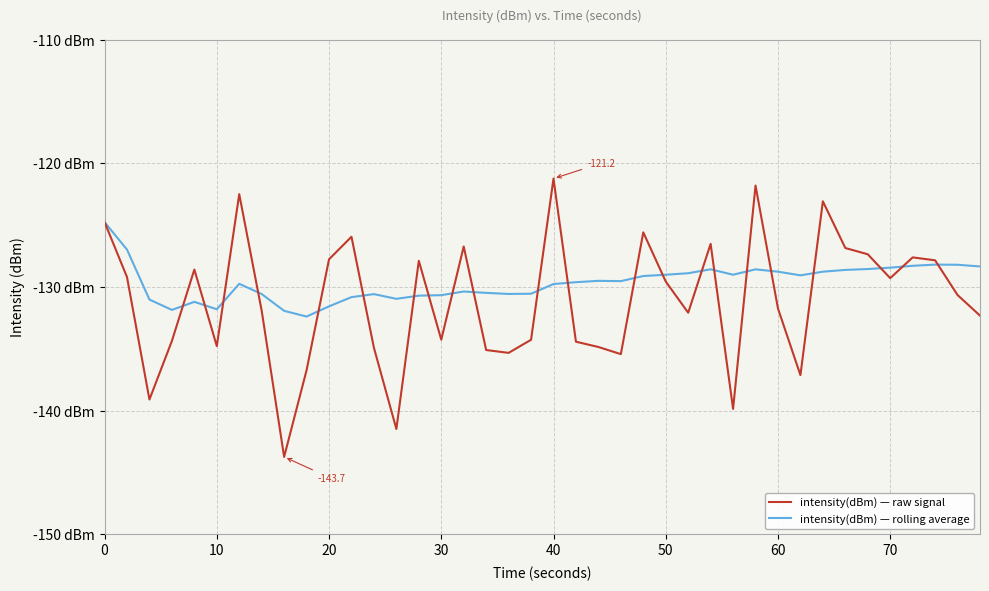

Is this an area chart (filled region under the line)?

No